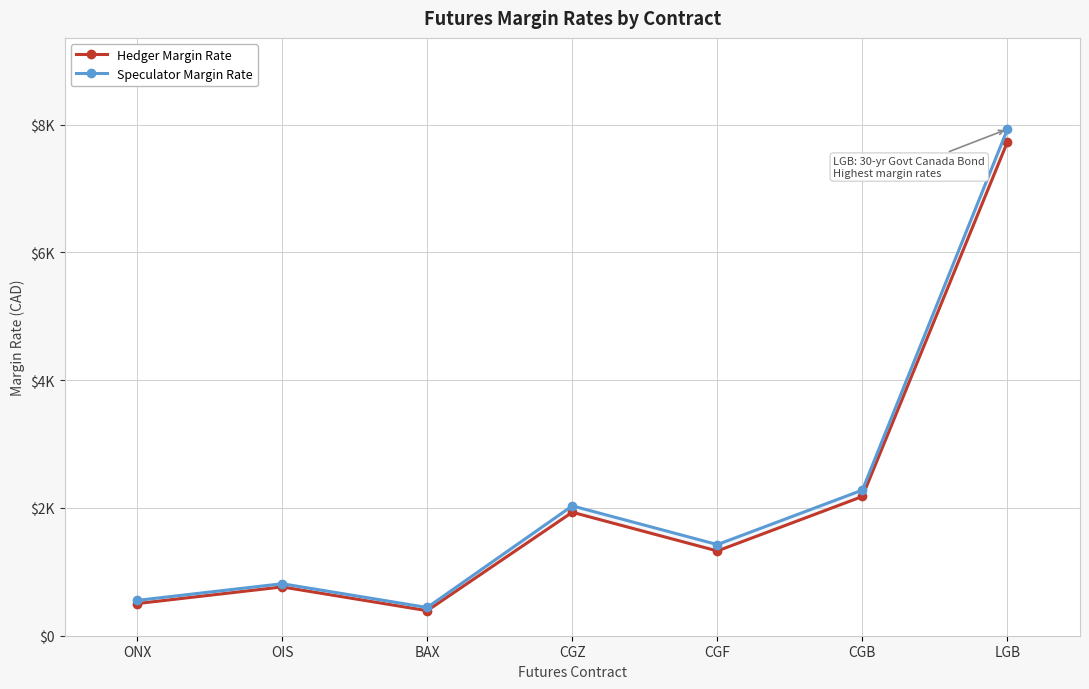

How many data points does each series have?

7